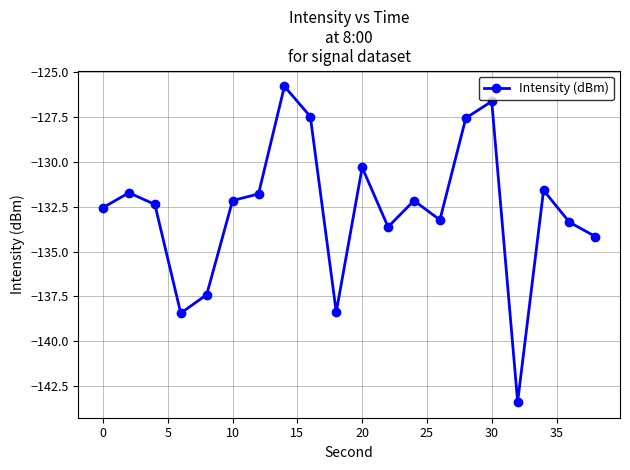

What is the sum of all values?

-2654.2